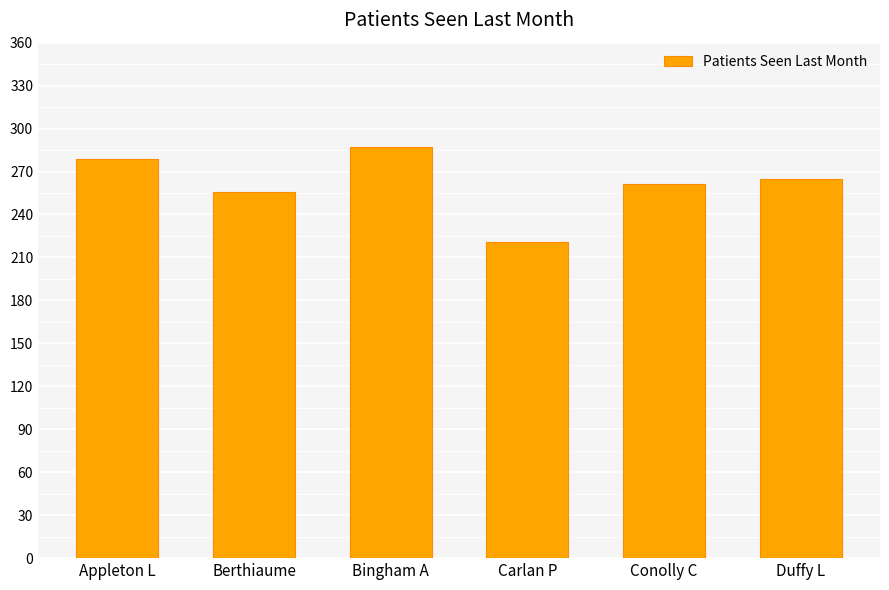

Does the chart contain any negative values?

No